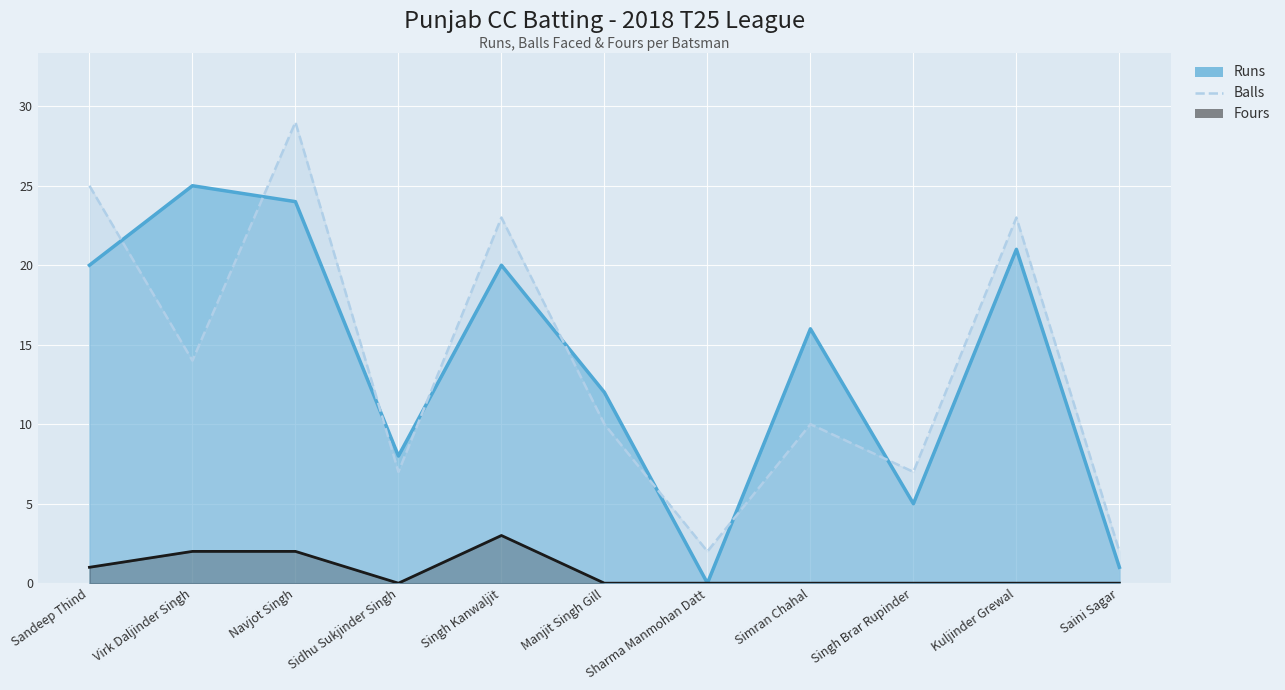

Rank the series at Kuljinder Grewal from lowest to highest value.

Fours, Runs, Balls